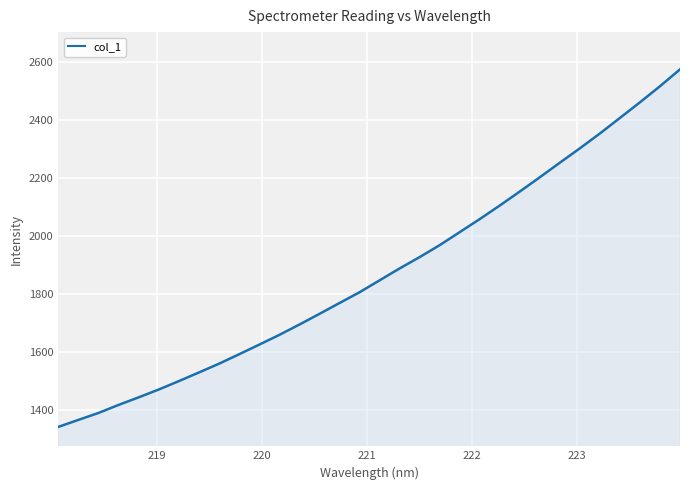

What is the maximum value shown in the chart?

2576.3